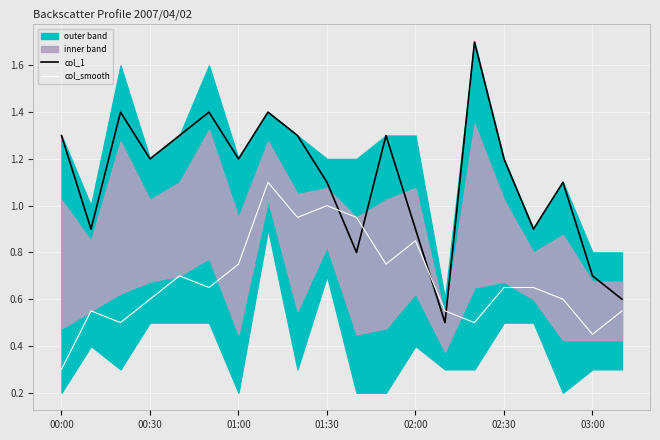

The value of col_smooth at 00:30 is 0.6. True or false?

True